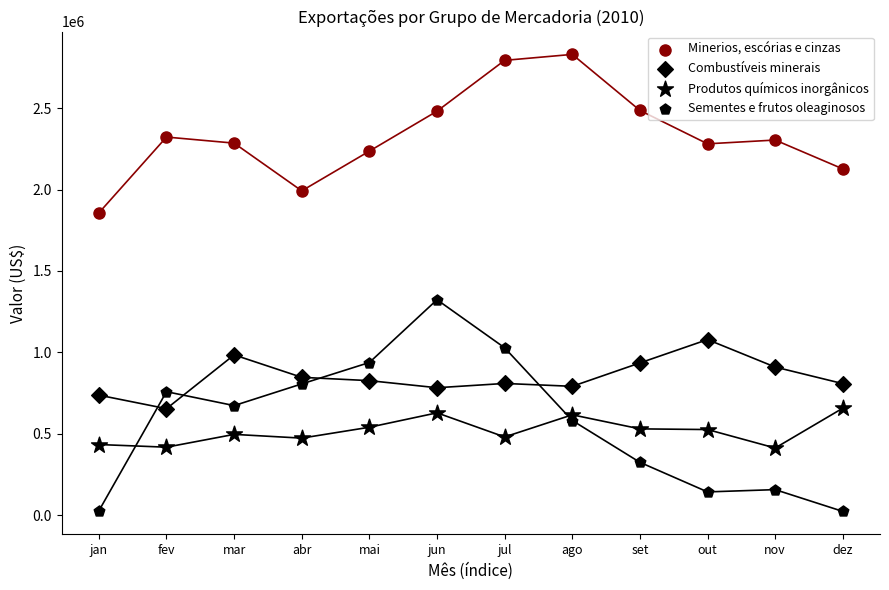

How many points are shown in the scatter plot?

48